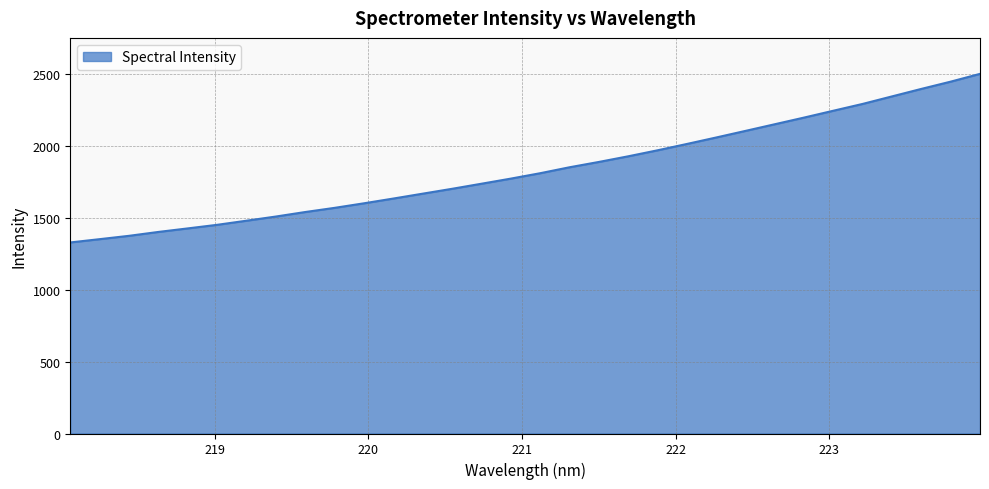

What is the smallest value displayed?

1329.0